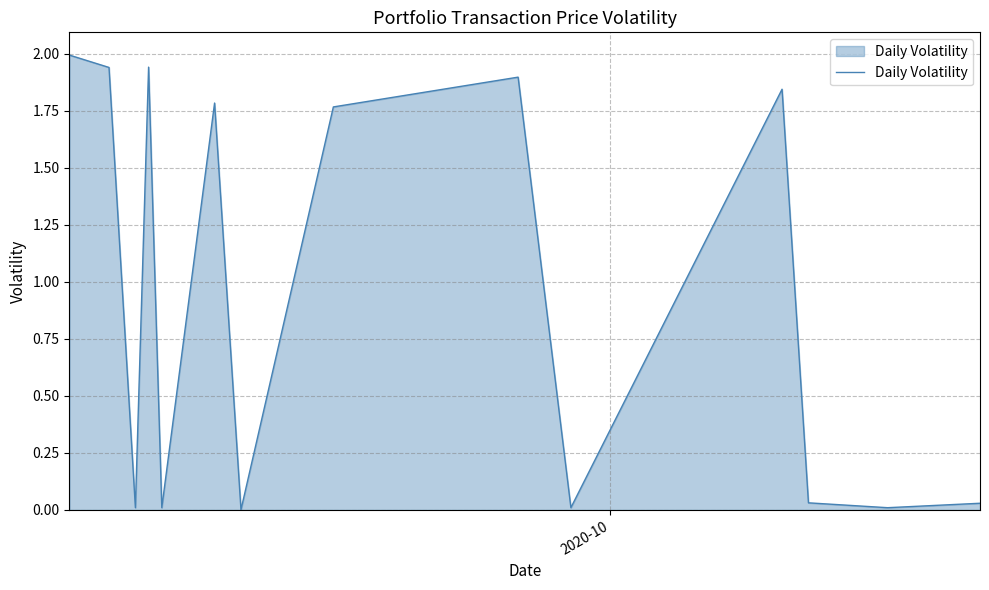

What is the difference between the maximum and minimum values?

2.0